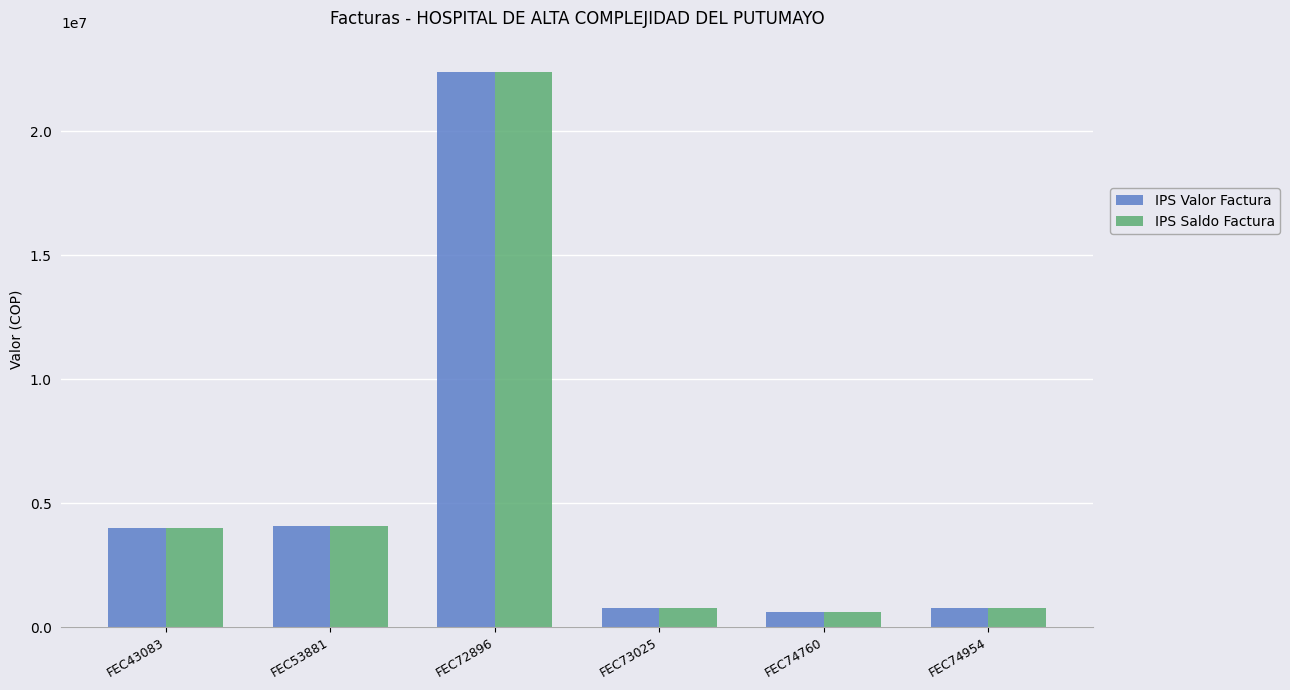

What is the value of the IPS Saldo Factura bar at the 3rd from the left?

22416128